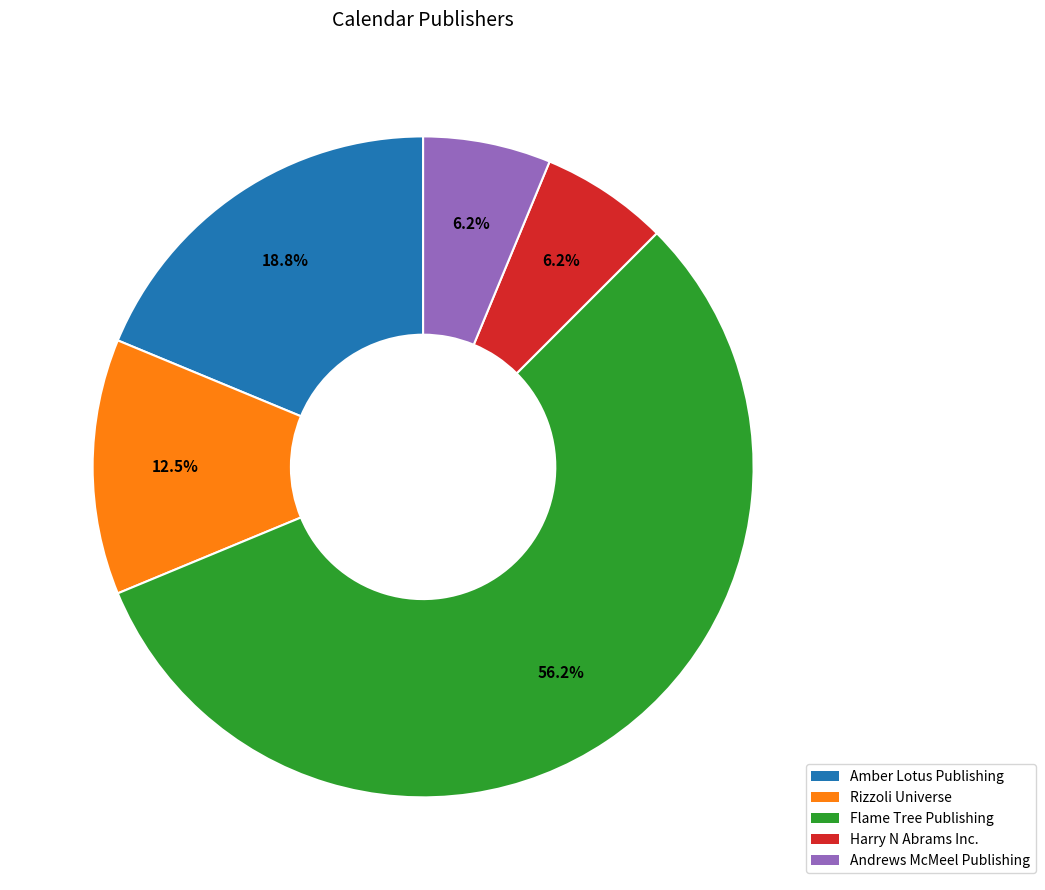

Between Amber Lotus Publishing and Rizzoli Universe, which is larger?

Amber Lotus Publishing